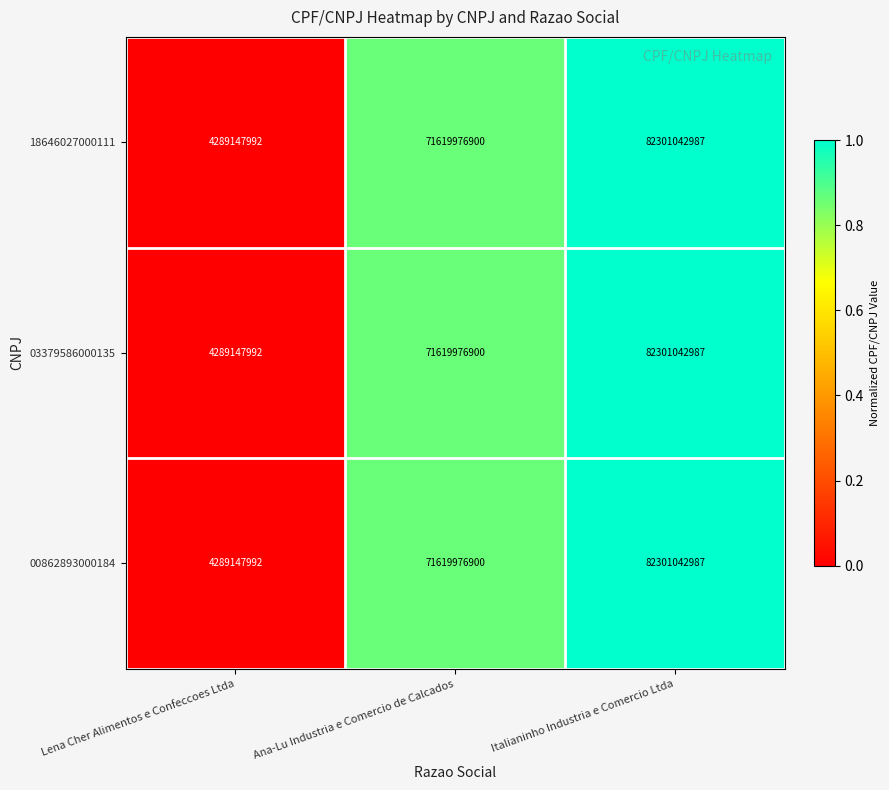

Reading left to right, list all the values displayed in this chart.

18646027000111: 4289147992	71619976900	82301042987
03379586000135: 4289147992	71619976900	82301042987
00862893000184: 4289147992	71619976900	82301042987